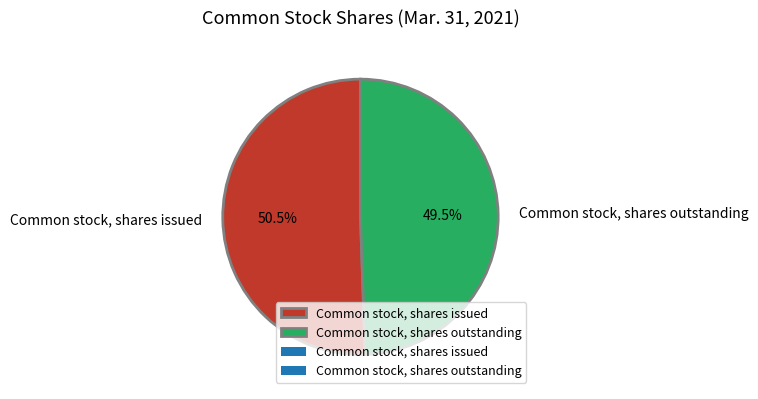

Which slice represents more than half of the pie?

Common stock, shares issued